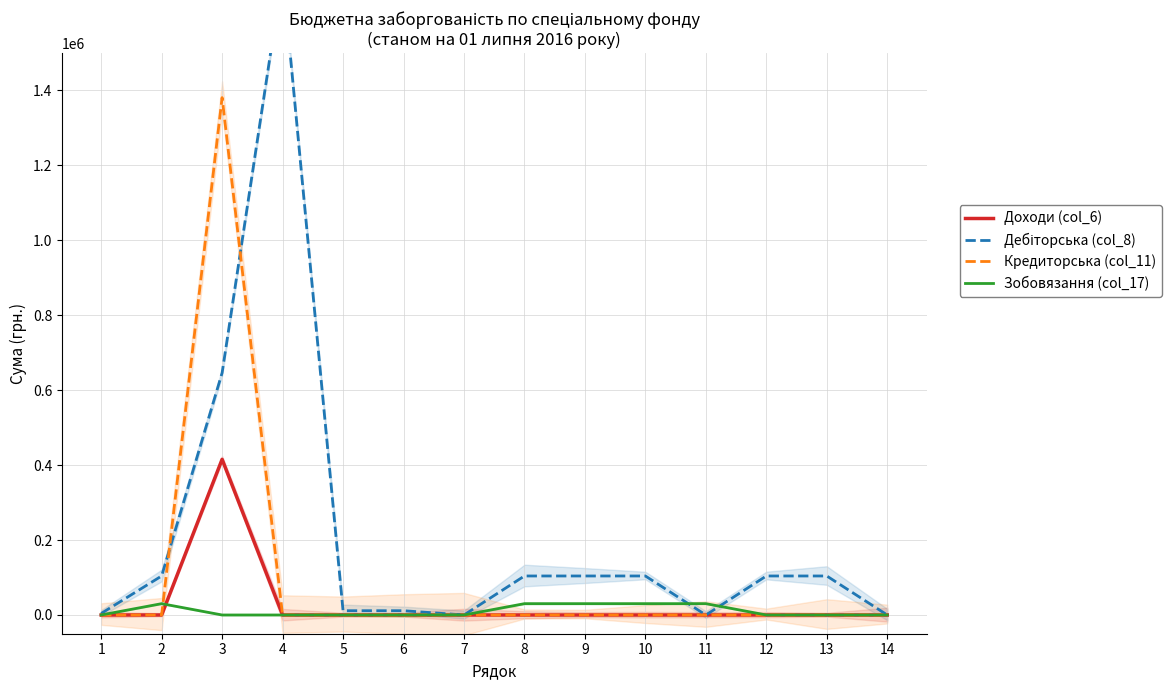

Reading right to left, list all the values displayed in this chart.

Доходи (col_6): 0.0	0.0	0.0	0.0	0.0	0.0	0.0	0.0	0.0	0.0	0.0	415471.6	0.0	0.0
Дебіторська (col_8): 0.0	104128.9	104128.9	0.0	104128.9	104128.9	104128.9	0.0	11427.8	11427.8	1711371.7	646276.0	104128.9	4099.2
Кредиторська (col_11): 0.0	0.0	0.0	0.0	0.0	0.0	0.0	0.0	0.0	0.0	0.0	1380932.9	0.0	0.0
Зобовязання (col_17): 0.0	0.0	0.0	30240.0	30240.0	30240.0	30240.0	0.0	0.0	0.0	0.0	0.0	30240.0	0.0